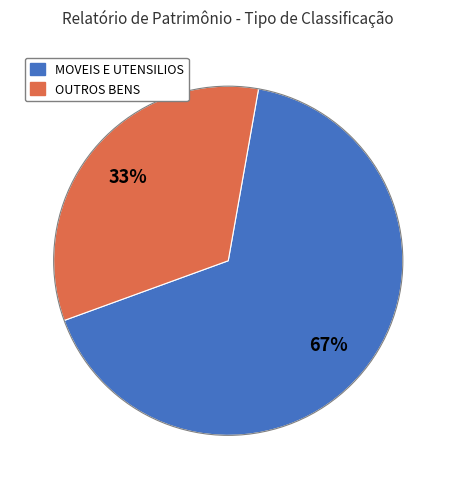

To the nearest percent, what is the average slice percentage?

50%